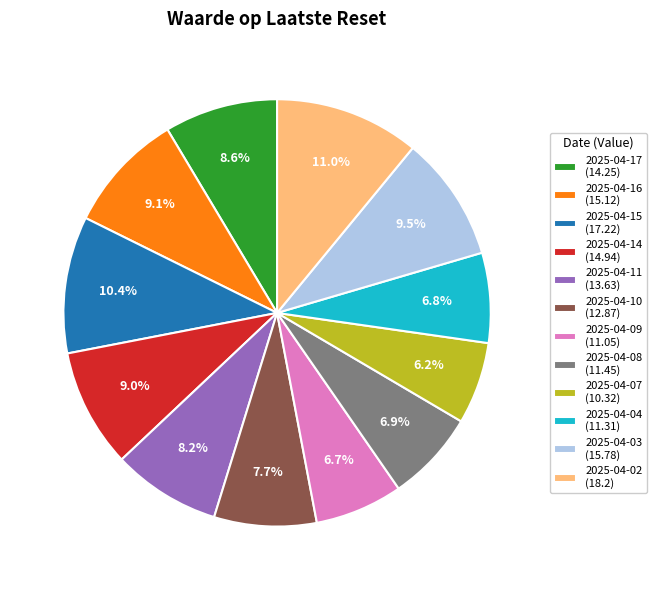

To the nearest percent, what portion does 2025-04-11 represent?

8%